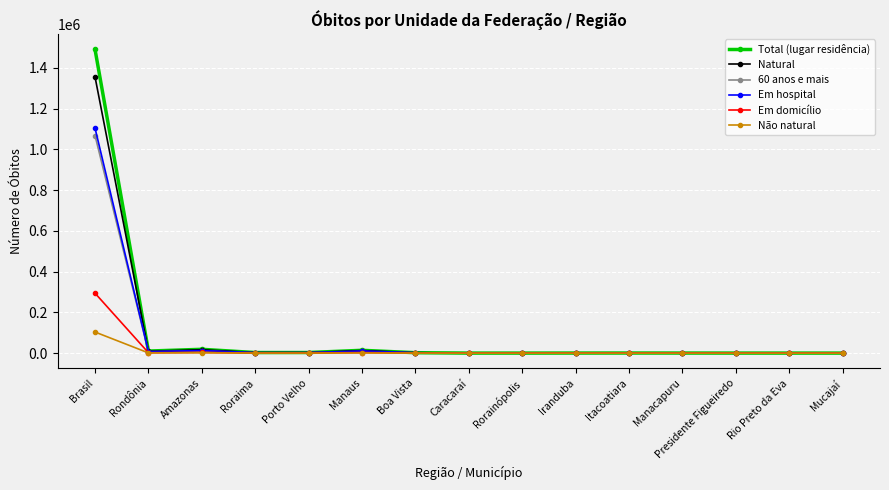

At how many categories does at least one series exceed 213725?

1